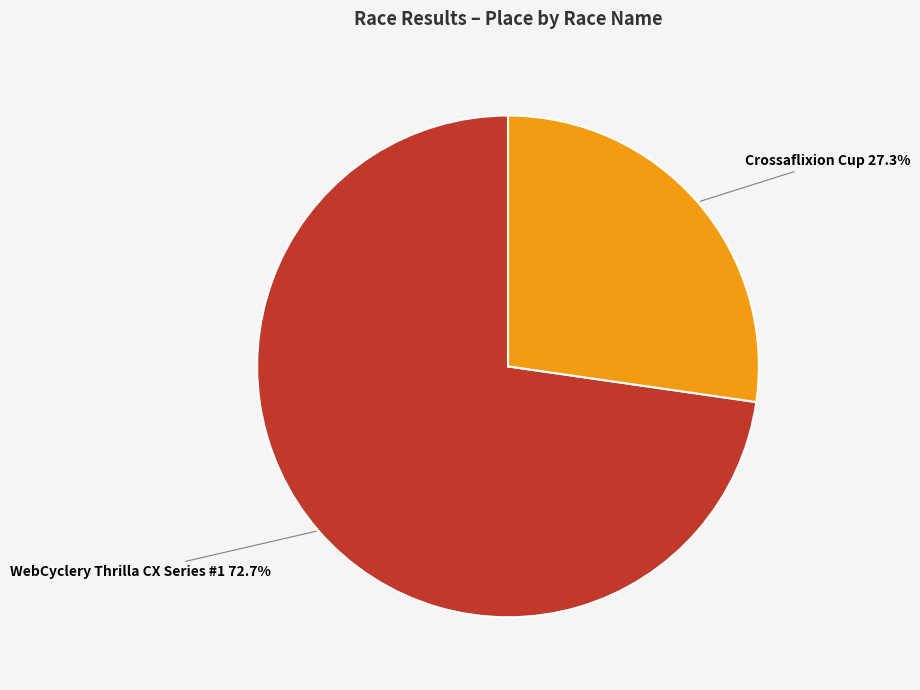

Count the number of slices in the pie.

2